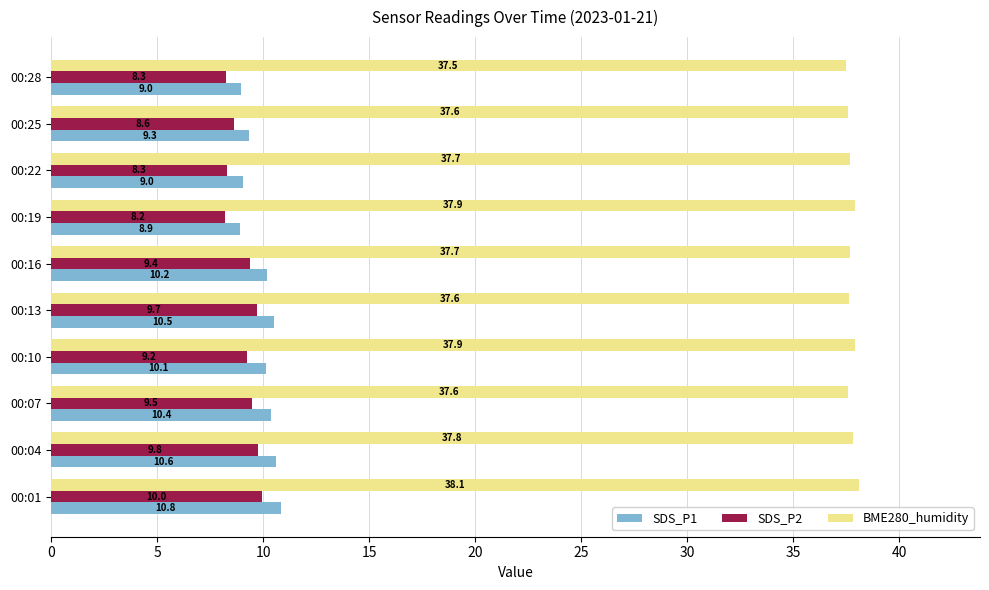

What is the average value of the SDS_P2 series?

9.1